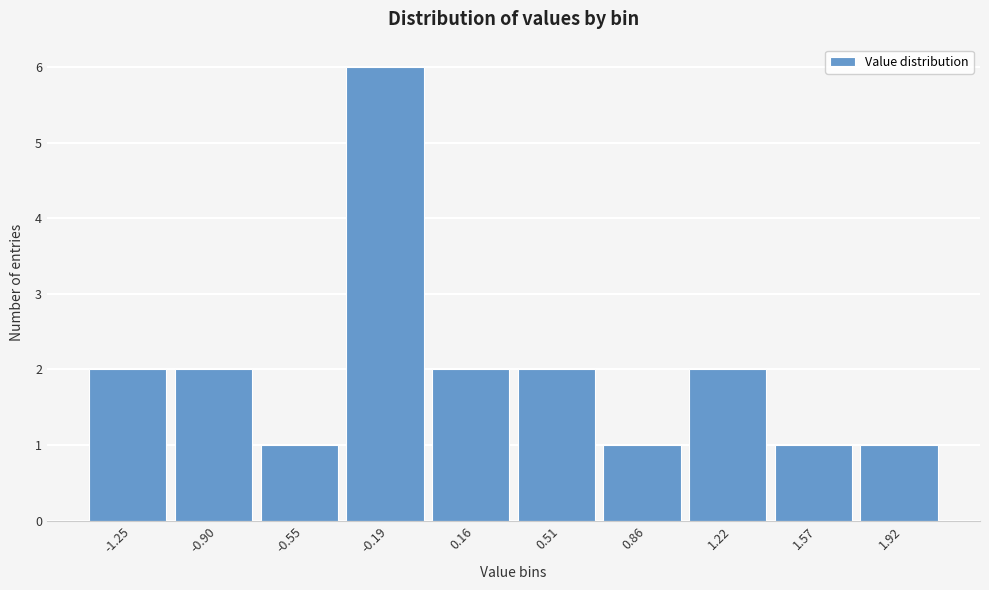

Reading left to right, list all the values displayed in this chart.

2	2	1	6	2	2	1	2	1	1